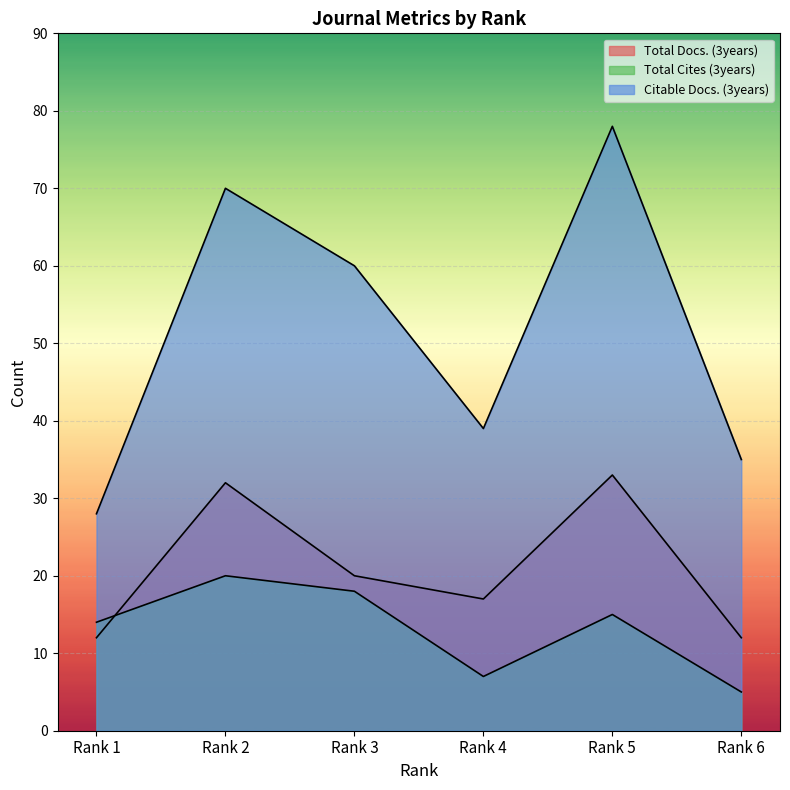

What are all the series names shown in the legend?

Total Docs. (3years), Total Cites (3years), Citable Docs. (3years)